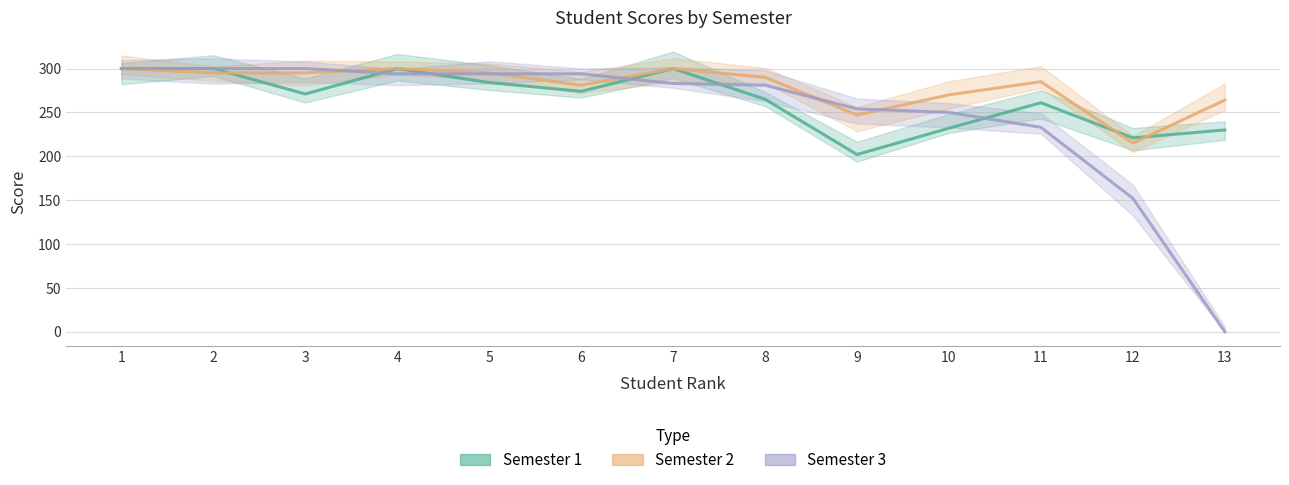

Which series has the widest spread of values?

Semester 3